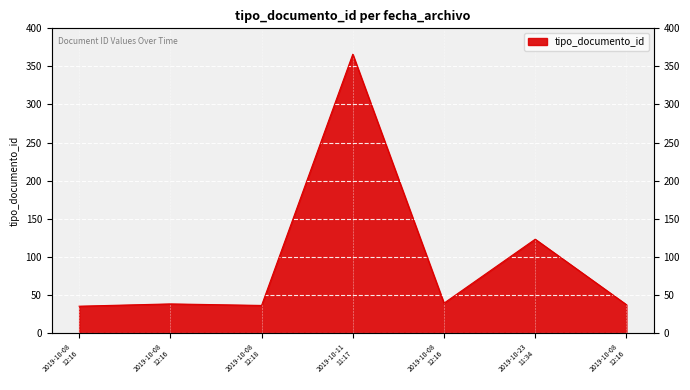

What is the label of the 6th point from the left?

2019-10-23 11:34